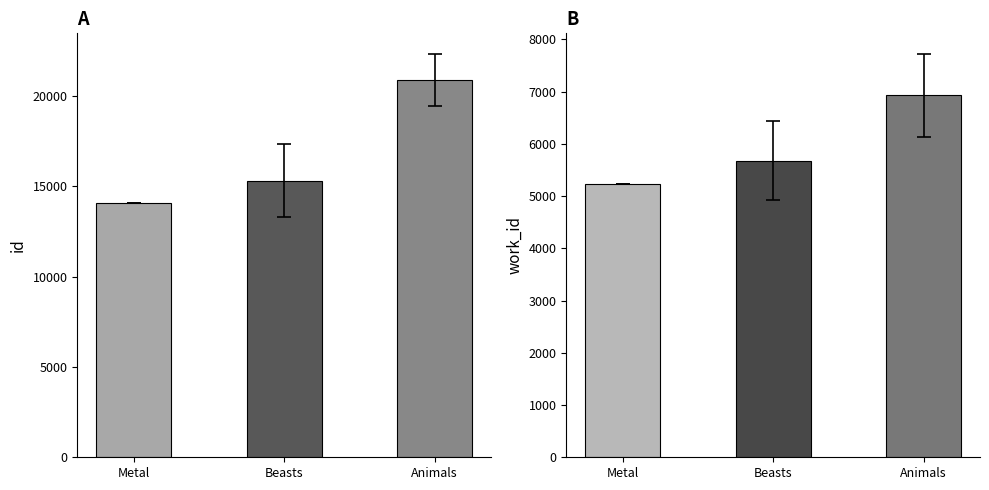

What is the label of the 2nd bar from the left?

Beasts